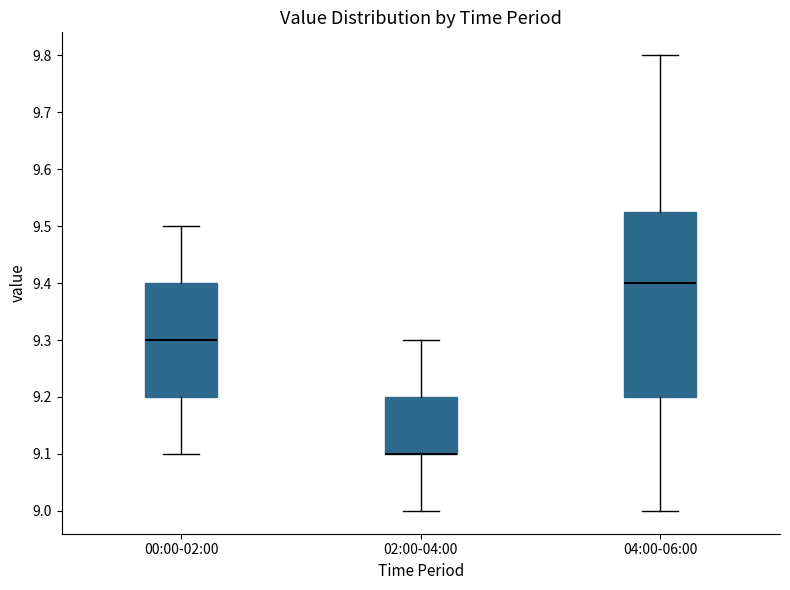

Reading left to right, read every box against the y-axis: the position of its median line, the range the box covers, and the ends of its whiskers. The values are not printed on the chart, so give them approximately, as read against the axis.

00:00-02:00: median 9.30, box 9.20 to 9.40, whiskers 9.10 to 9.50
02:00-04:00: median 9.10 (drawn on the box's lower edge), box 9.10 to 9.20, whiskers 9.00 to 9.30
04:00-06:00: median 9.40, box 9.20 to 9.53, whiskers 9.00 to 9.80